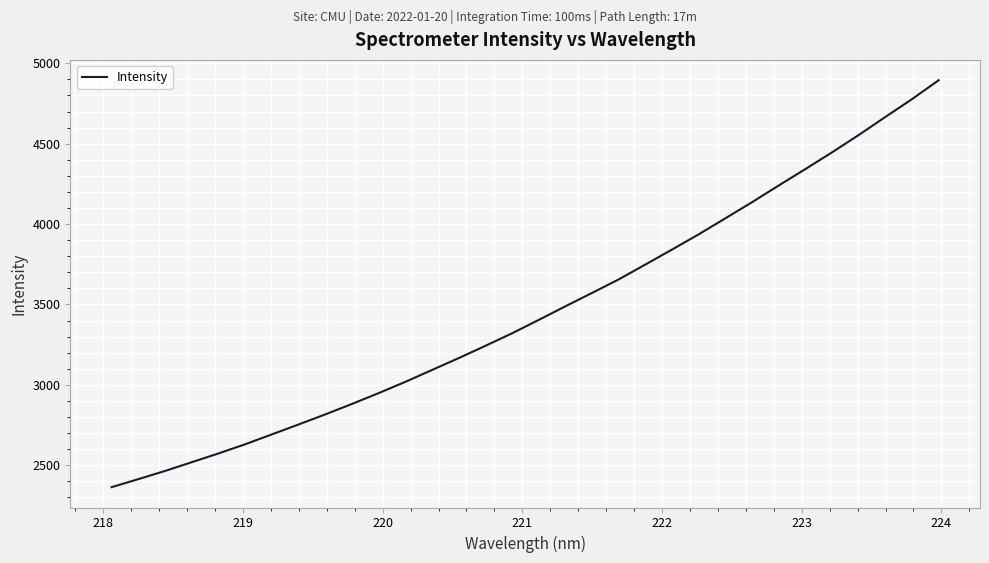

Count the number of values greater than 3403.

16